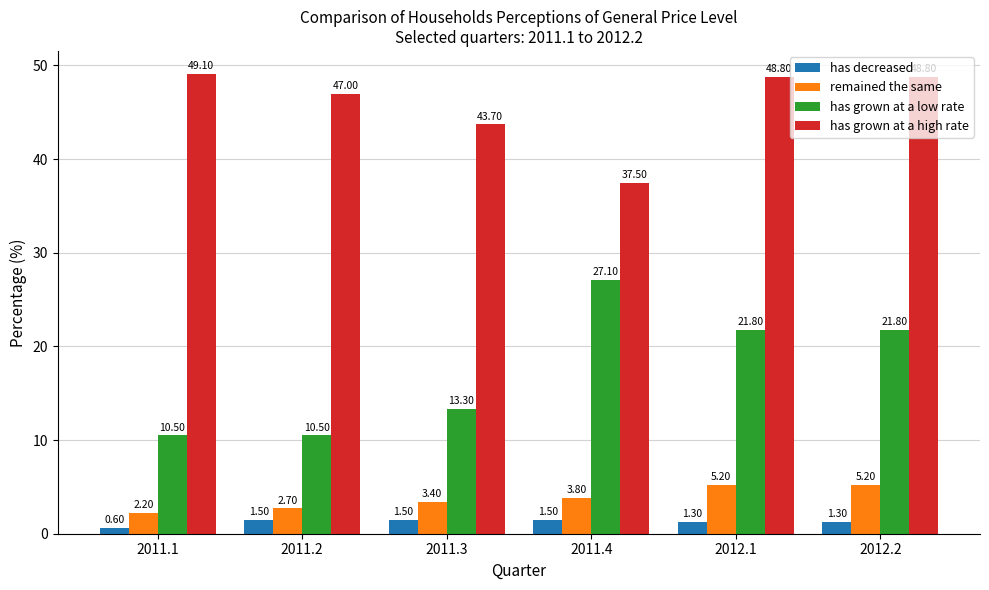

What are all the series names shown in the legend?

has decreased, remained the same, has grown at a low rate, has grown at a high rate